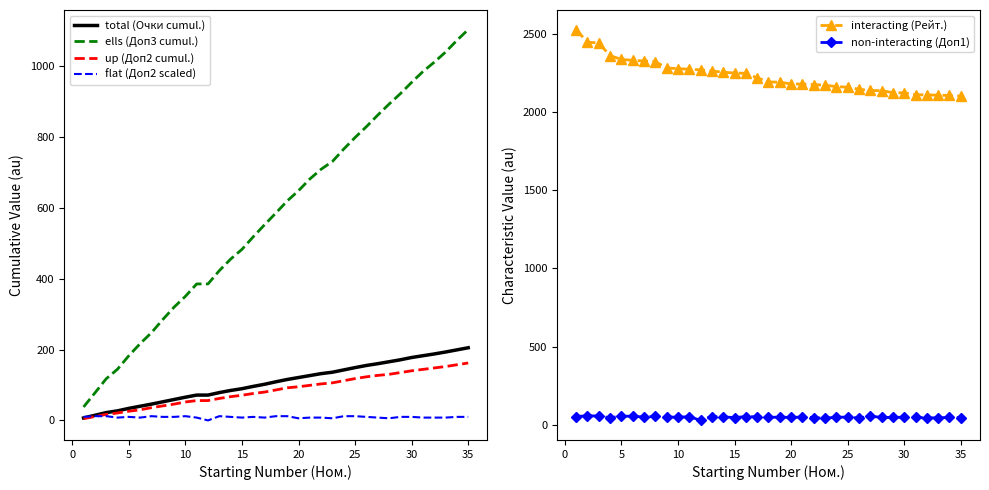

What is the highest value of the ells (Доп3 cumul.) series?

1102.5